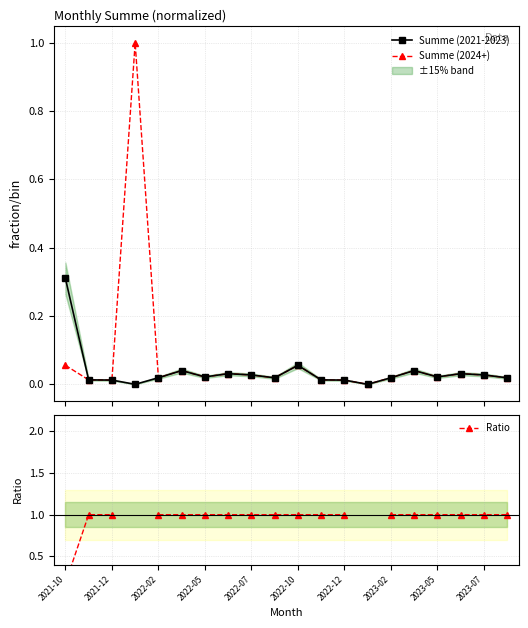

True or false: Summe (2024+) and Summe (2021-2023) intersect in this chart.

False